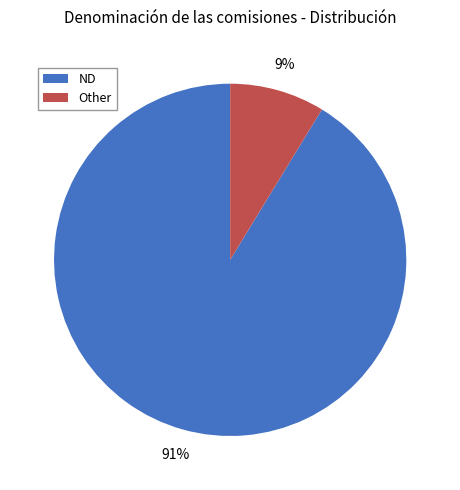

Which slice is the largest?

ND